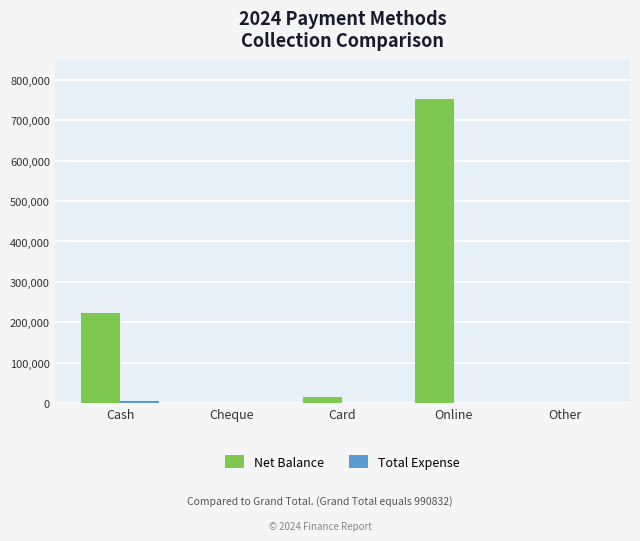

Is it true that Net Balance equals 0 at Cheque?

True